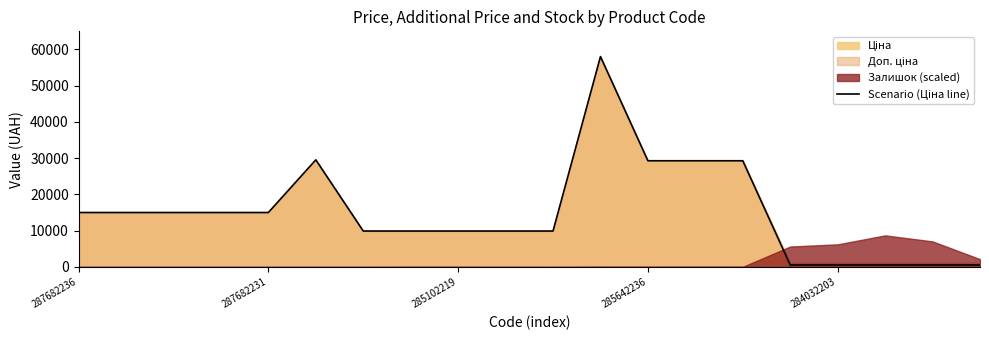

What is the sum of all values?

302786.1